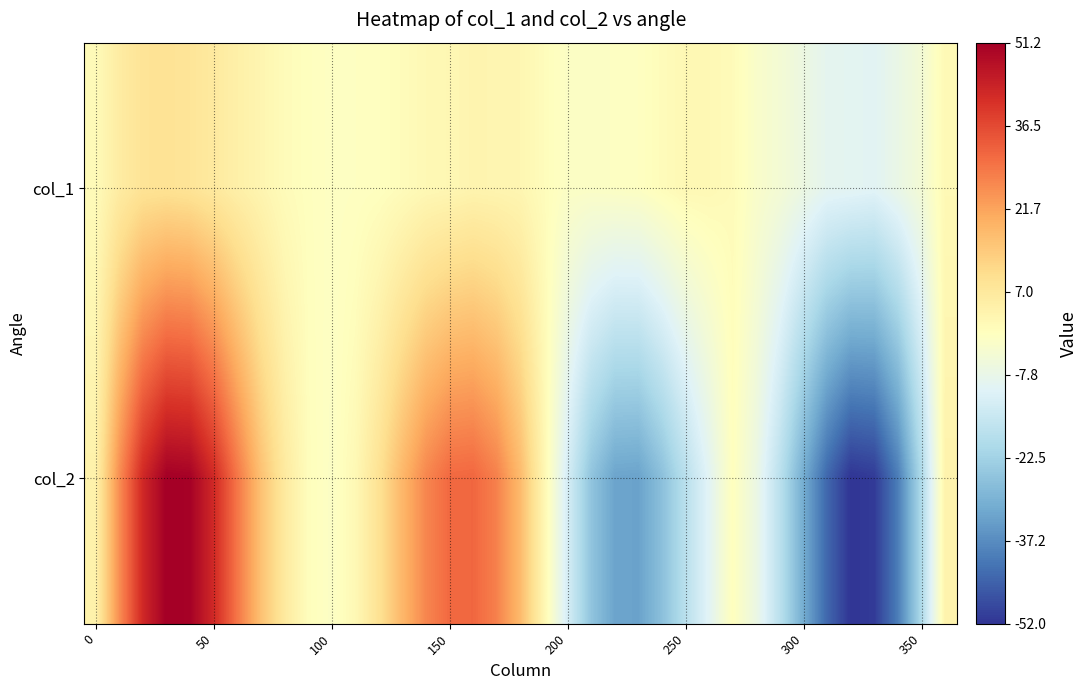

Reading left to right, what are all the values shown in this chart?

col_1: 0.9	5.7	8.4	8.7	8.1	6.5	4.5	2.8	0.7	-0.3	-1.0	-0.8	-0.4	0.5	1.7	2.1	3.0	2.7	2.4	0.4	-1.4	-1.5	-1.1	-0.8	0.6	1.8	1.7	0.8	-2.3	-4.2	-6.6	-9.1	-9.3	-10.0	-7.4	-4.3	1.6
col_2: 3.9	25.4	42.5	51.2	50.7	42.2	29.0	16.3	6.5	0.3	-1.4	1.7	9.0	18.2	26.4	31.1	31.5	27.3	17.5	2.4	-12.8	-25.7	-32.8	-33.1	-26.7	-18.1	-9.8	-0.2	-7.0	-17.8	-31.2	-43.7	-52.0	-51.0	-39.9	-20.0	3.5